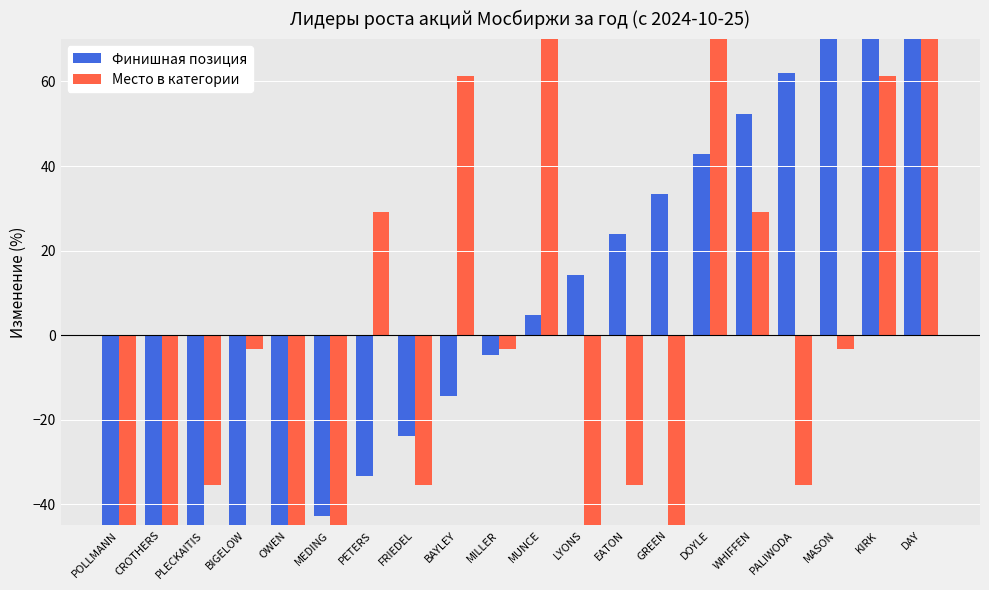

What is the lowest value of the Место в категории series?

-67.7